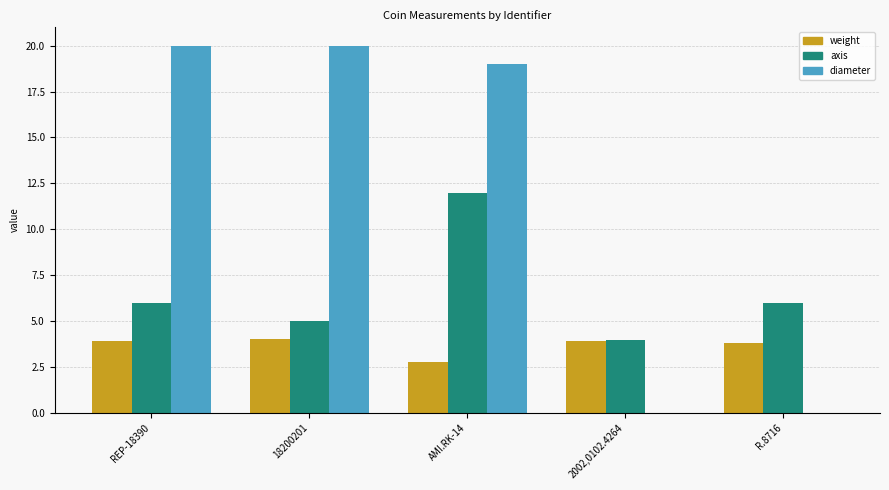

What is the sum of all weight values?

18.4